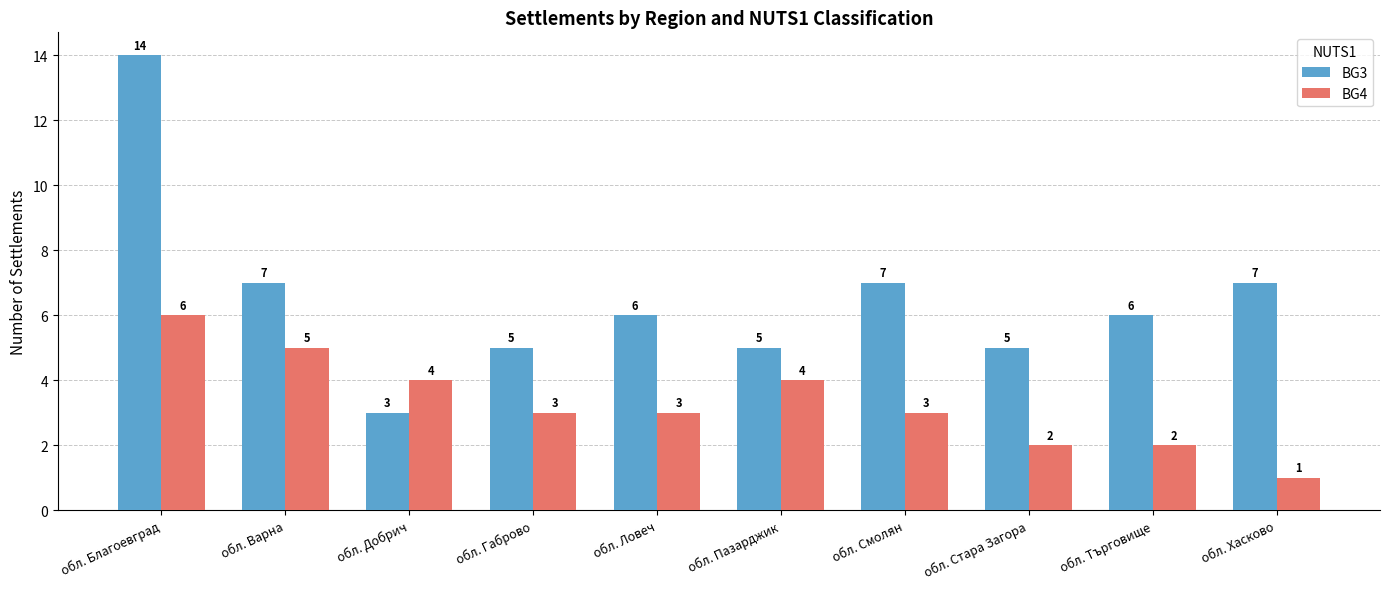

What are all the series names shown in the legend?

BG3, BG4